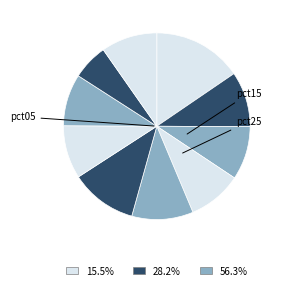

Count the number of slices in the pie.

10